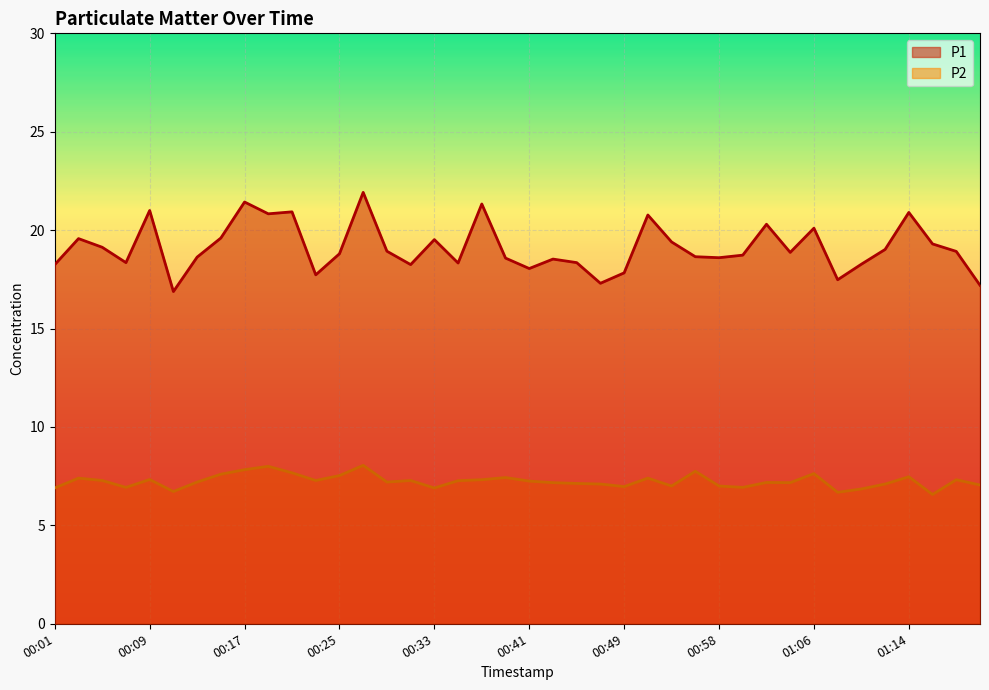

Count the number of categories in the chart.

40